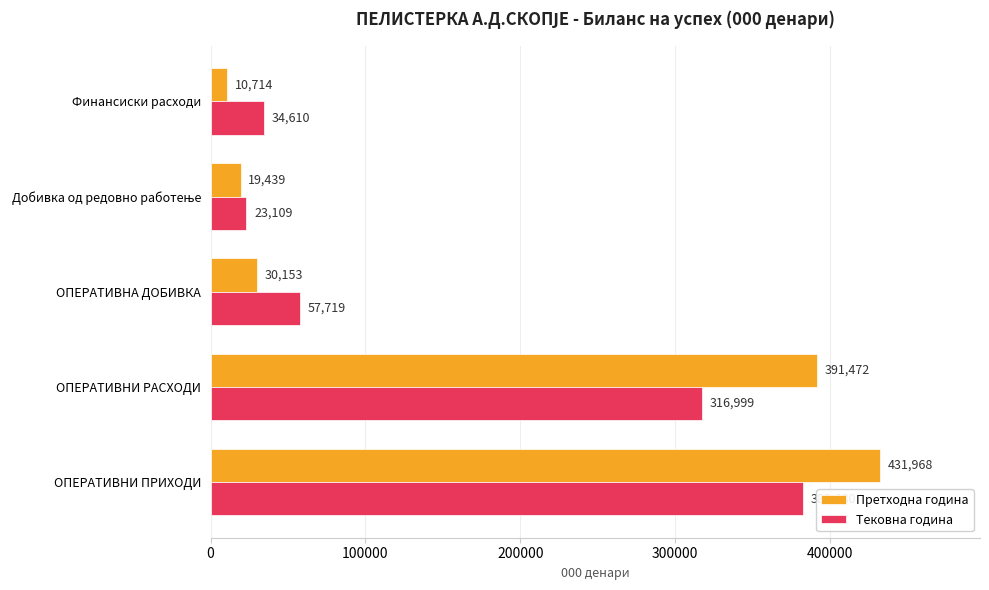

What is the sum of the Тековна година values at ОПЕРАТИВНИ РАСХОДИ and ОПЕРАТИВНИ ПРИХОДИ?

699679